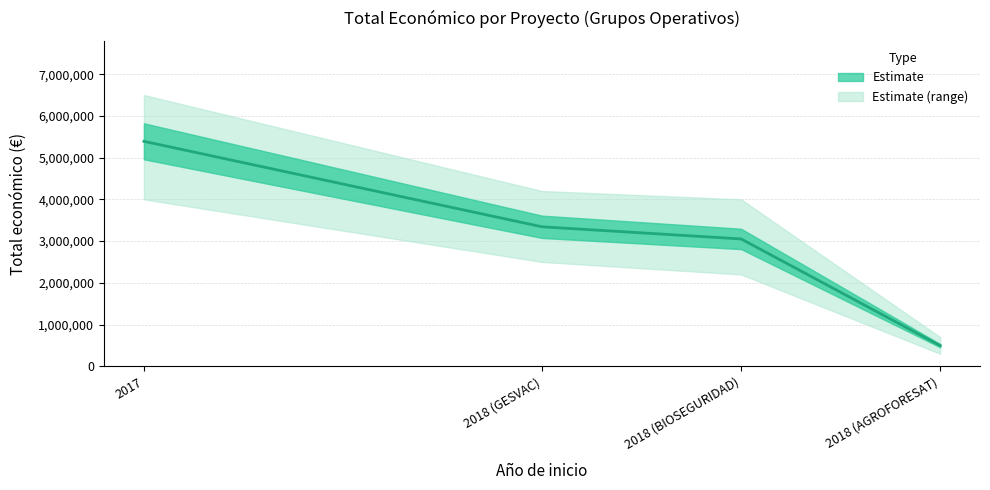

What is the difference between the maximum and minimum values?

4896342